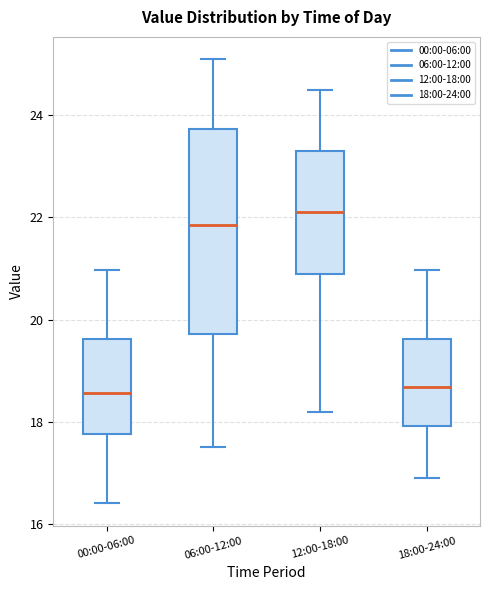

Reading left to right, read every box against the y-axis: the position of its median line, the range the box covers, and the ends of its whiskers. The values are not printed on the chart, so give them approximately, as read against the axis.

00:00-06:00: median 18.6, box 17.8 to 19.6, whiskers 16.4 to 21.0
06:00-12:00: median 21.8, box 19.8 to 23.8, whiskers 17.6 to 25.2
12:00-18:00: median 22.2, box 21.0 to 23.4, whiskers 18.2 to 24.6
18:00-24:00: median 18.6, box 18.0 to 19.6, whiskers 17.0 to 21.0